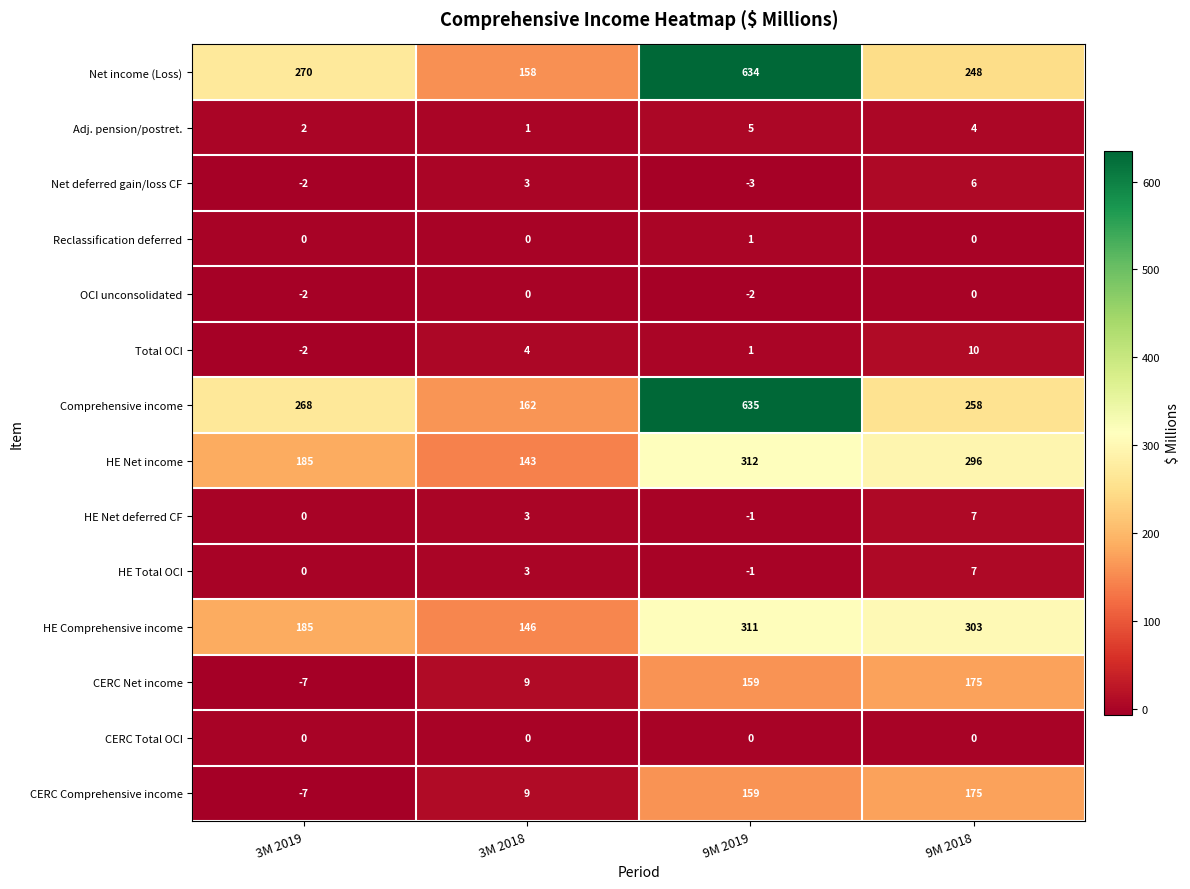

What is the spread (max minus min) of values at 3M 2019?

277